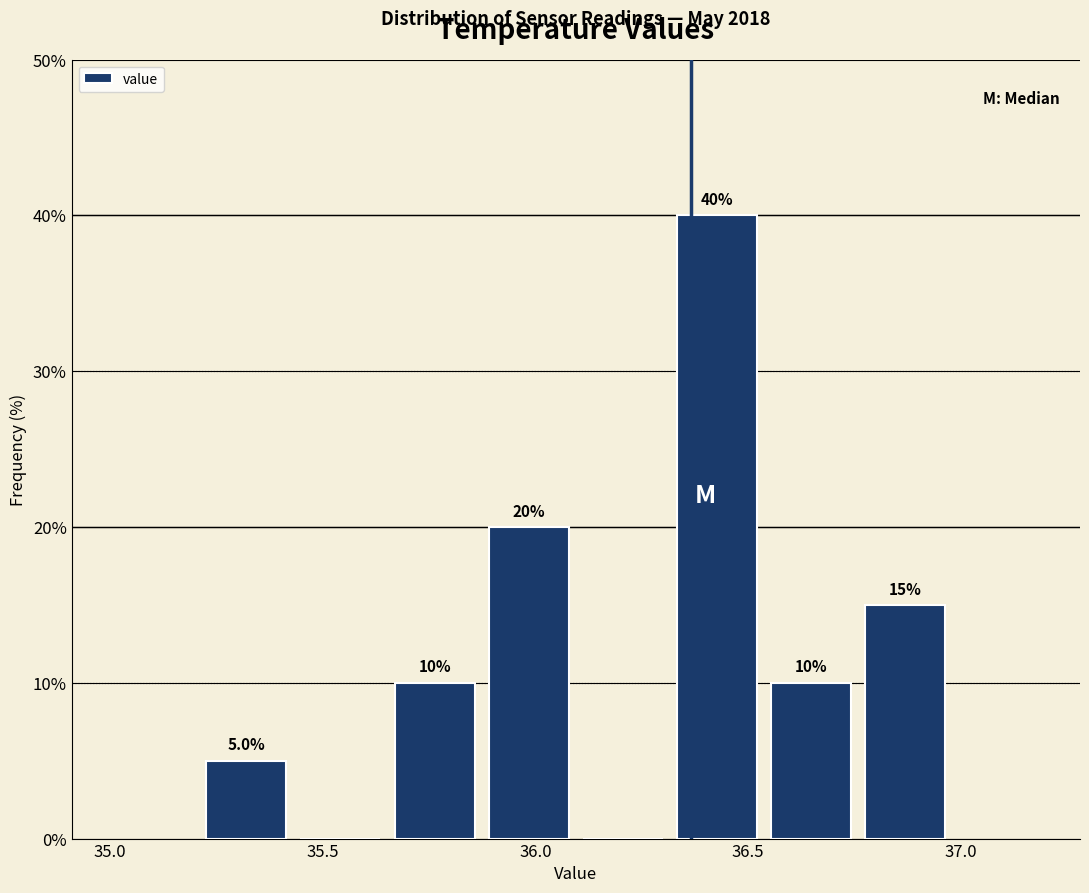

Over which range of the x-axis is the bar tallest?

36.30 to 36.55